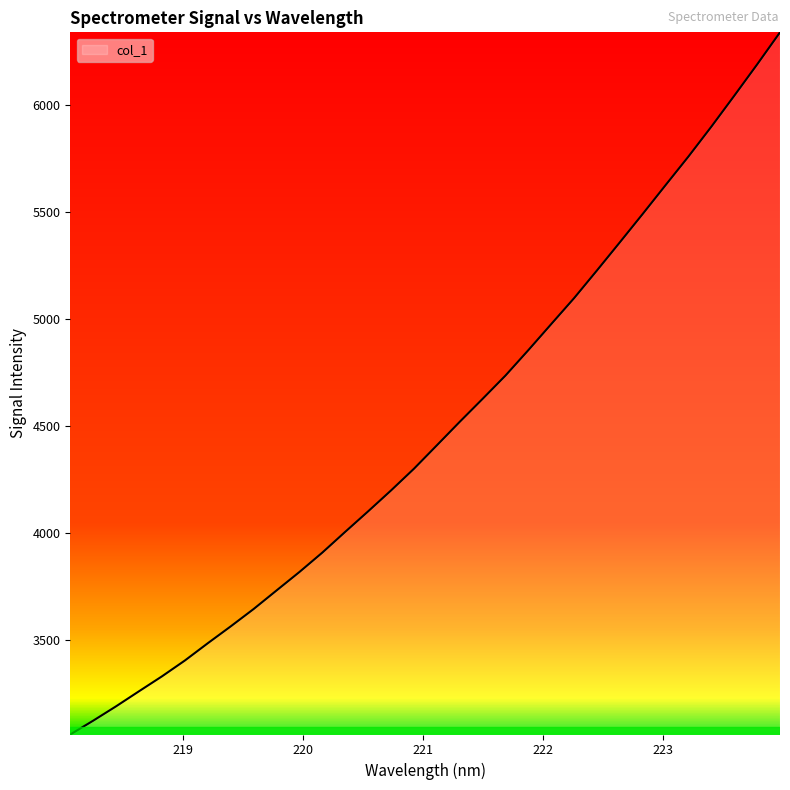

What is the difference between the maximum and minimum values?

3279.8